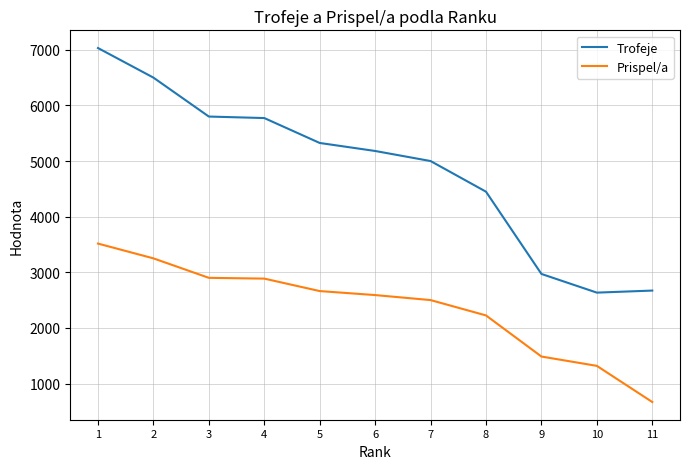

At which category is the sum across all series the highest?

1